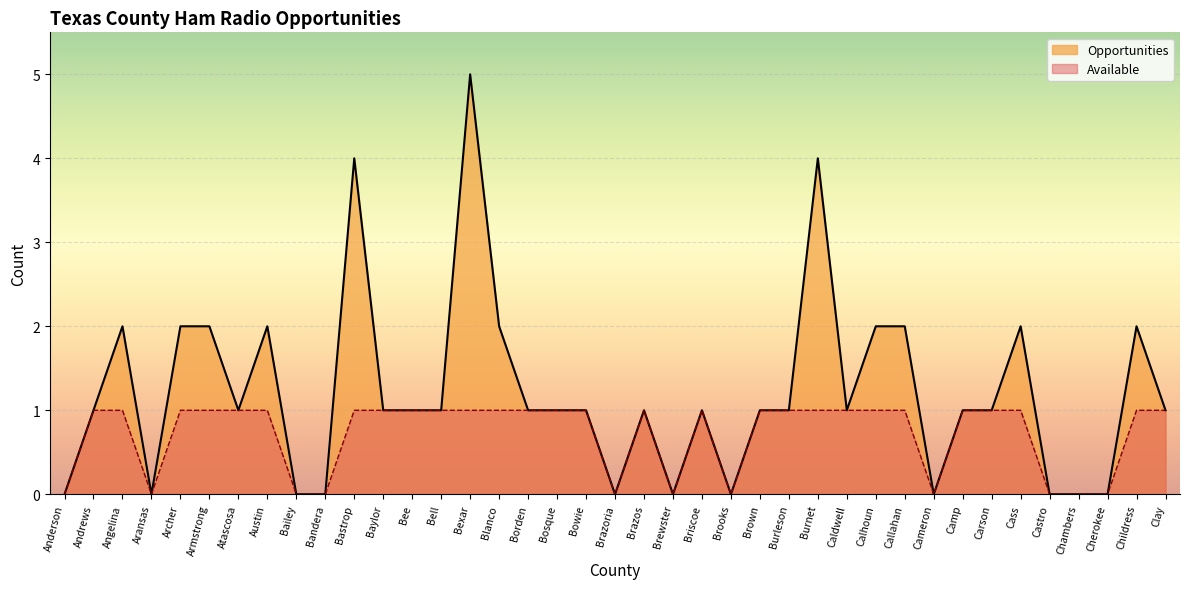

Reading right to left, transcribe all the data shown in this chart.

Available: 1	1	0	0	0	1	1	1	0	1	1	1	1	1	1	0	1	0	1	0	1	1	1	1	1	1	1	1	1	0	0	1	1	1	1	0	1	1	0
Opportunities: 1	2	0	0	0	2	1	1	0	2	2	1	4	1	1	0	1	0	1	0	1	1	1	2	5	1	1	1	4	0	0	2	1	2	2	0	2	1	0